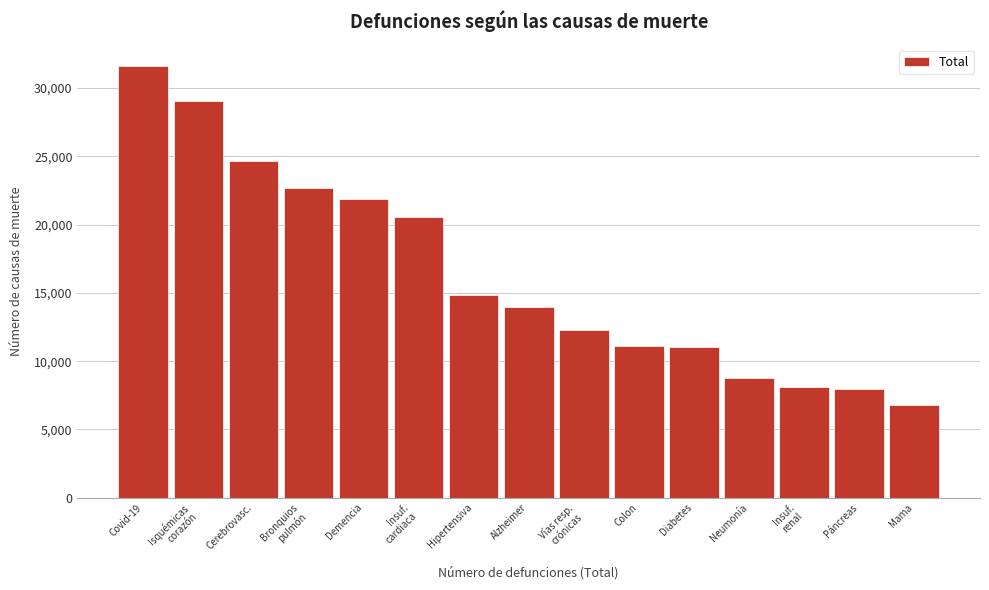

Which has a higher value, Colon or Cerebrovasc.?

Cerebrovasc.